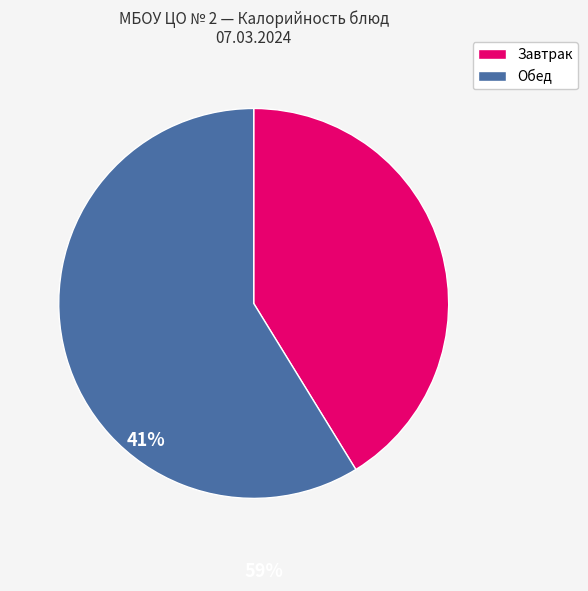

Is there a majority slice in this chart?

Yes